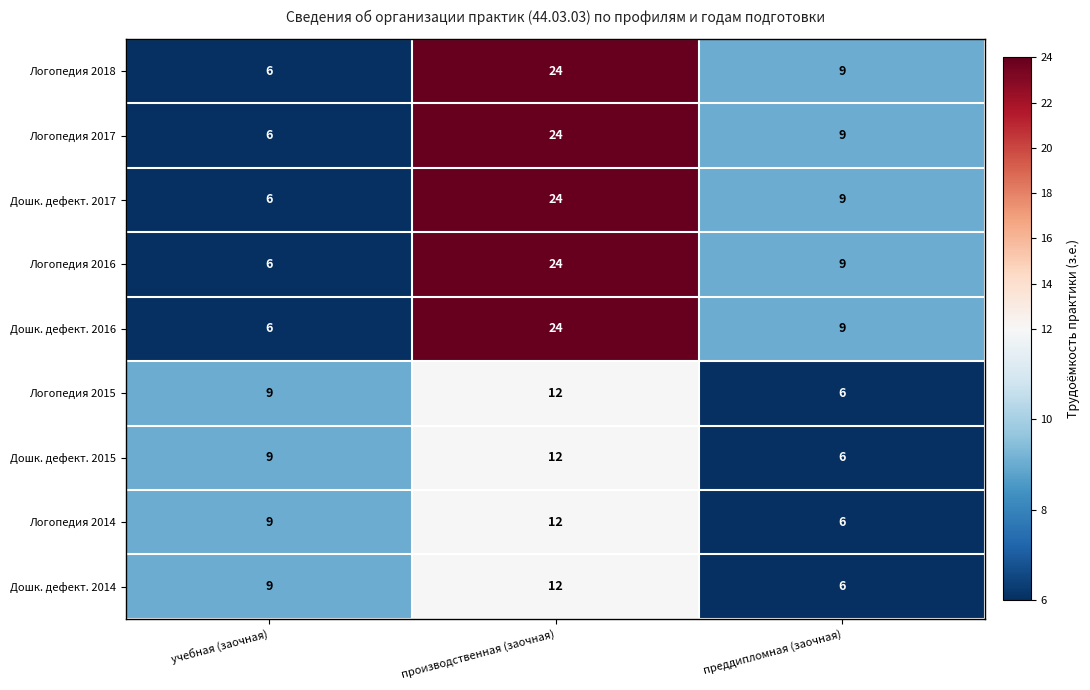

Count the number of data series in this chart.

9